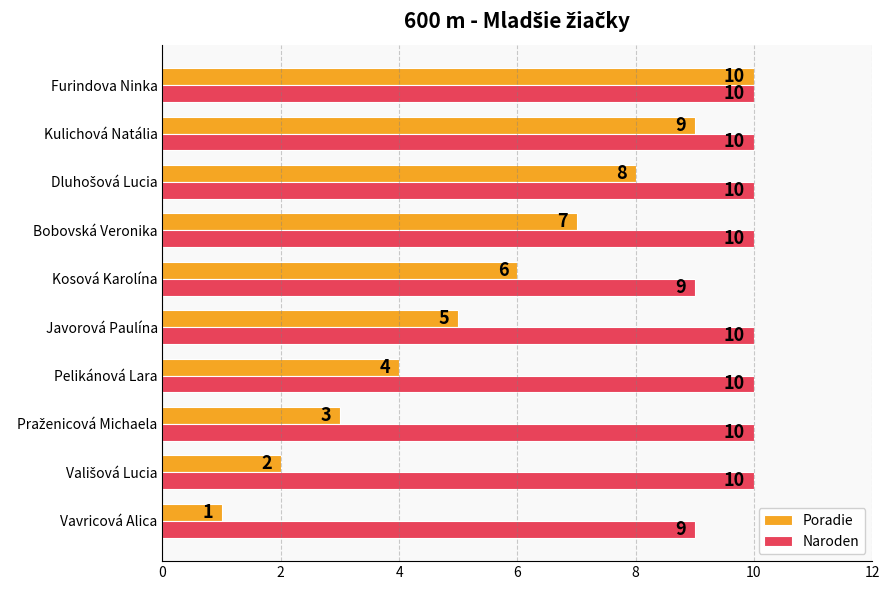

At how many categories does at least one series exceed 3?

10